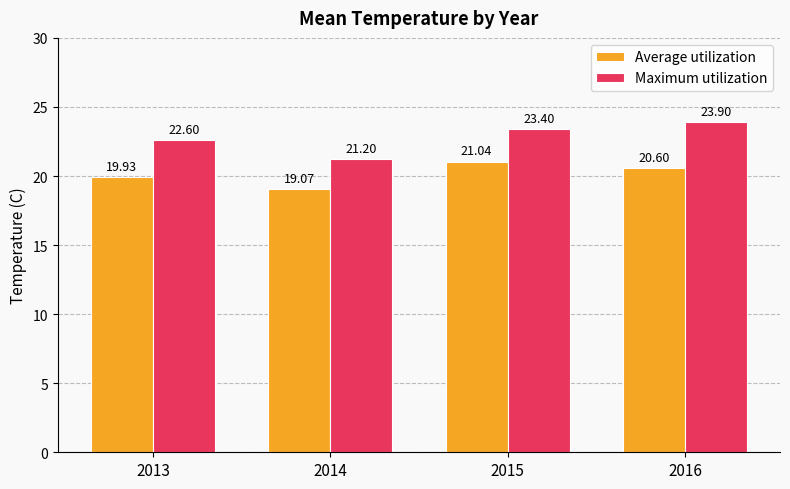

Reading left to right, what are all the values shown in this chart?

Average utilization: 19.9	19.1	21.0	20.6
Maximum utilization: 22.6	21.2	23.4	23.9